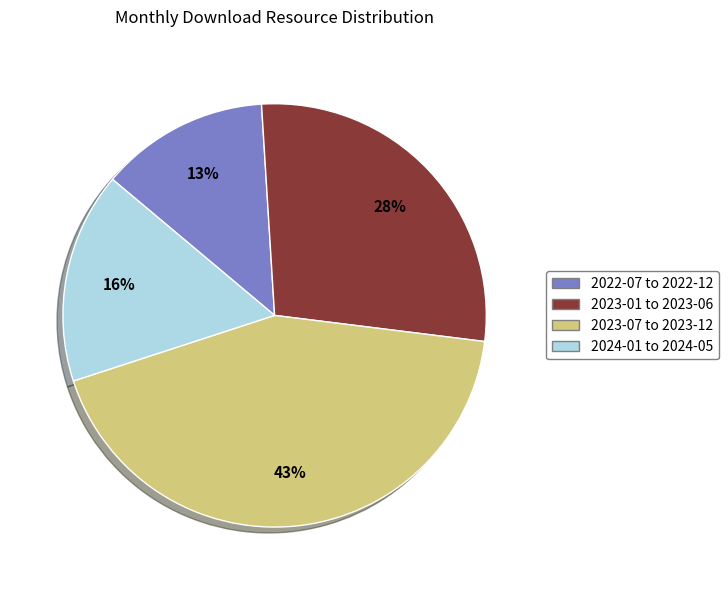

To the nearest percent, what is the difference between the largest and smallest slice percentages?

30%